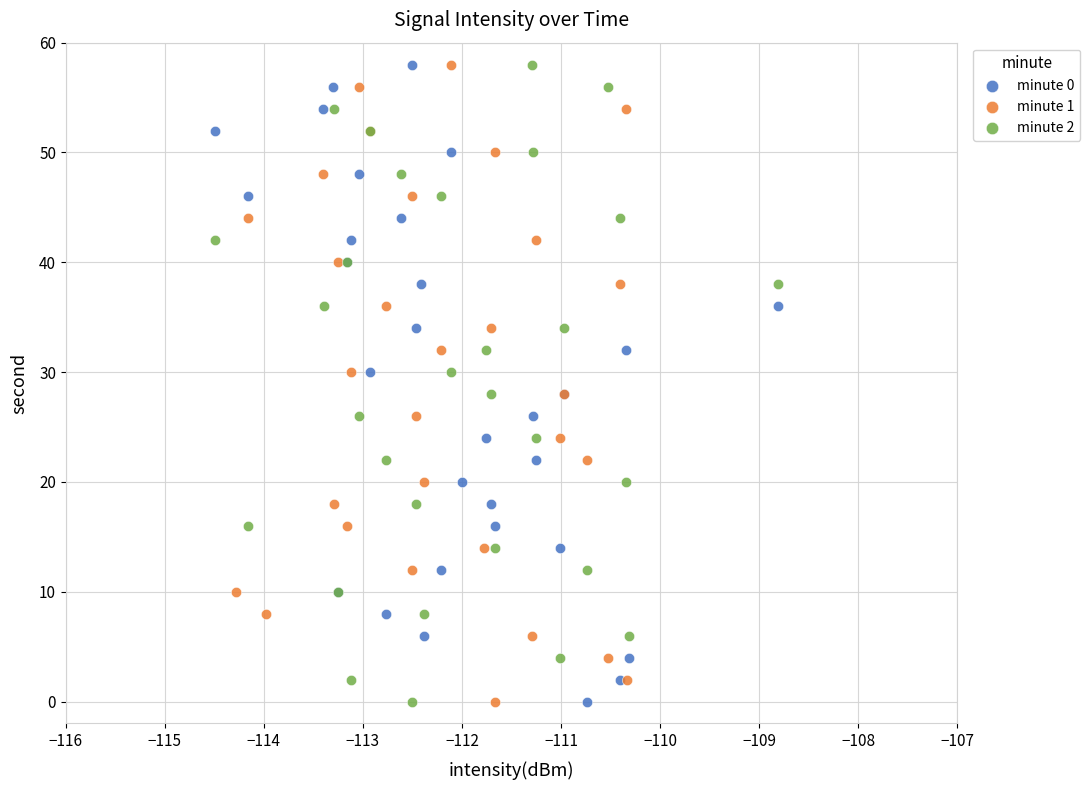

What are all the series names shown in the legend?

minute 0, minute 1, minute 2